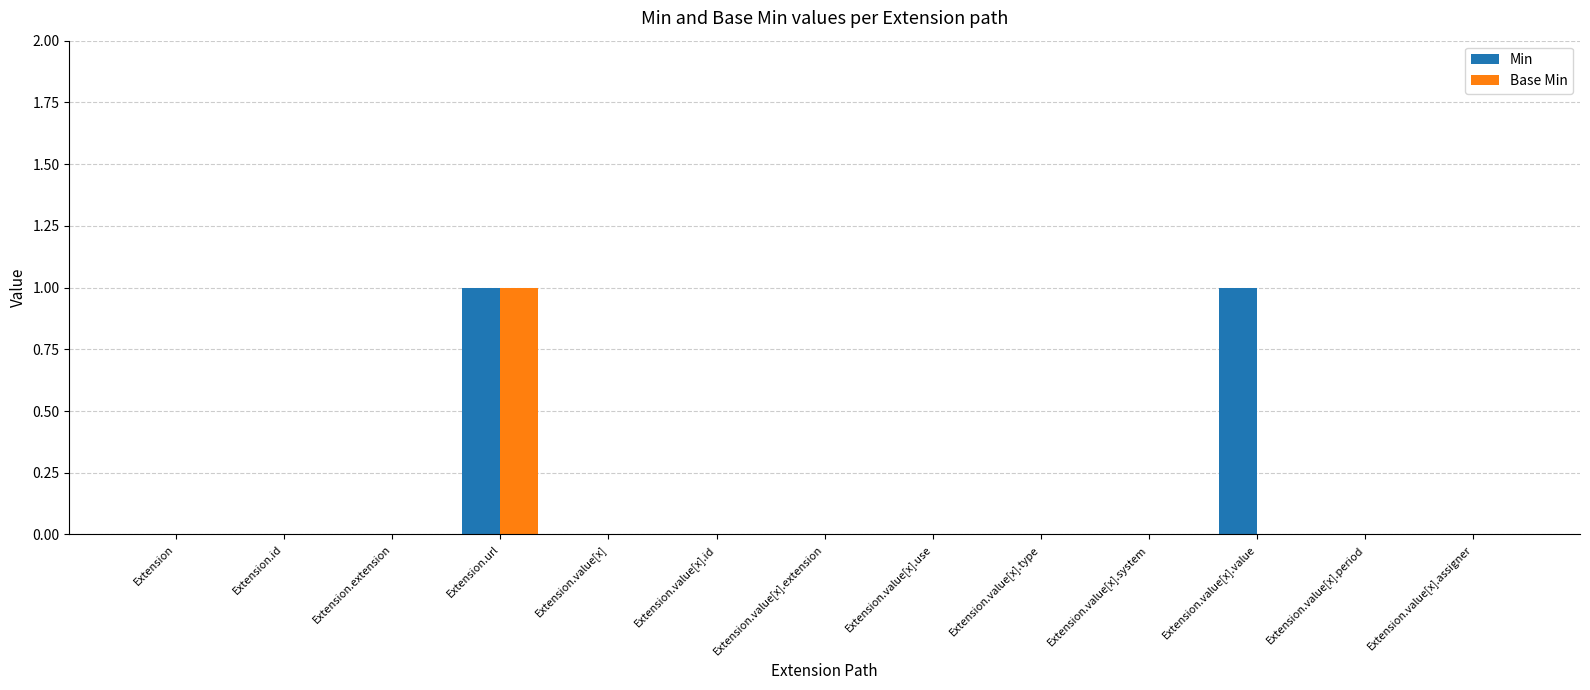

Is it true that Min equals 0 at Extension?

True